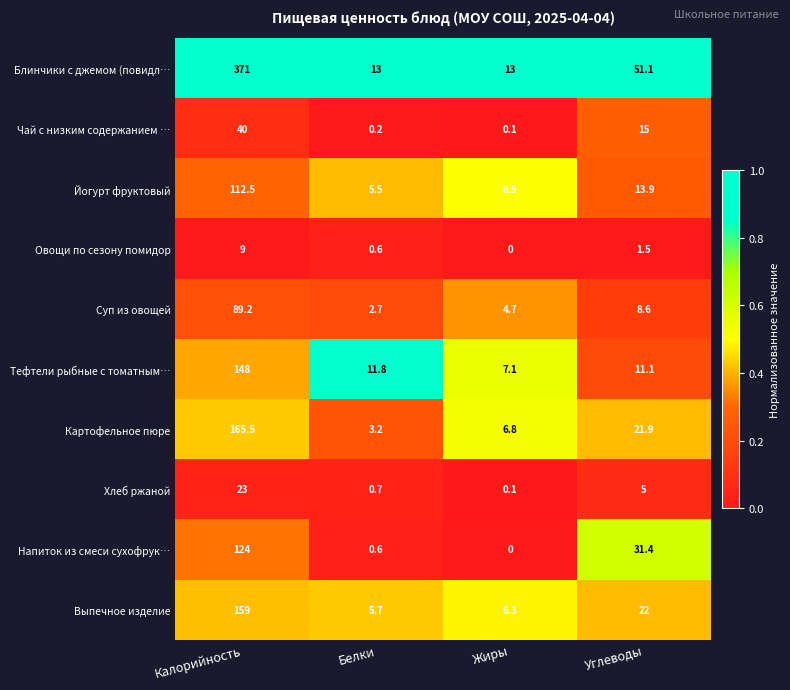

Between Белки and Жиры, which series saw the biggest shift?

Тефтели рыбные с томатным…